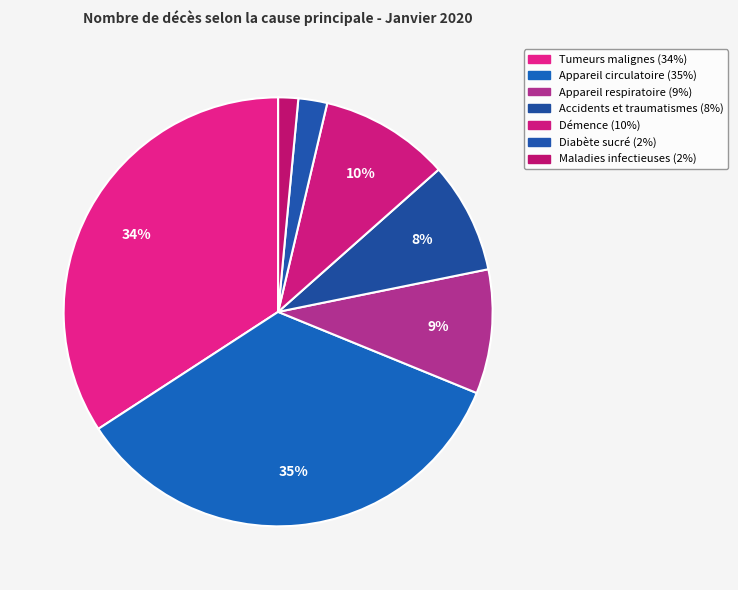

Is there any slice that represents more than half of the pie?

No